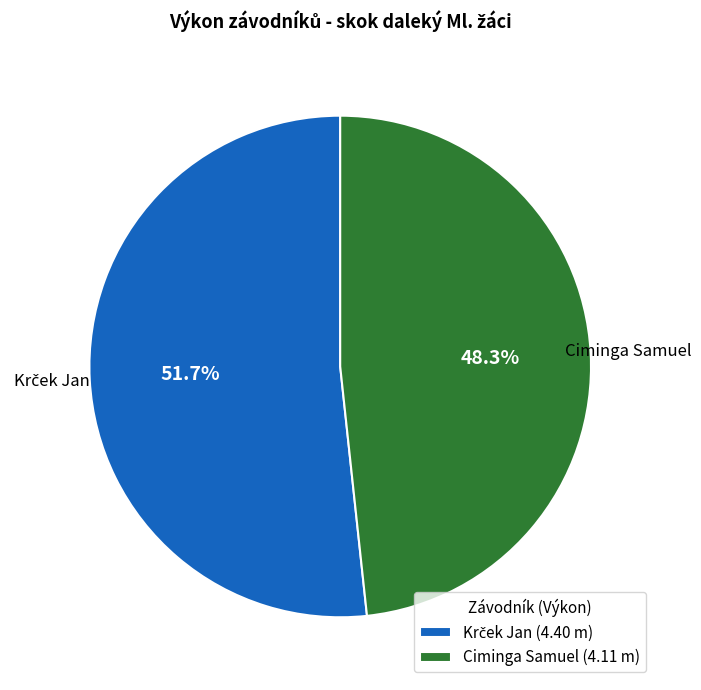

Does any single category account for the majority?

Yes